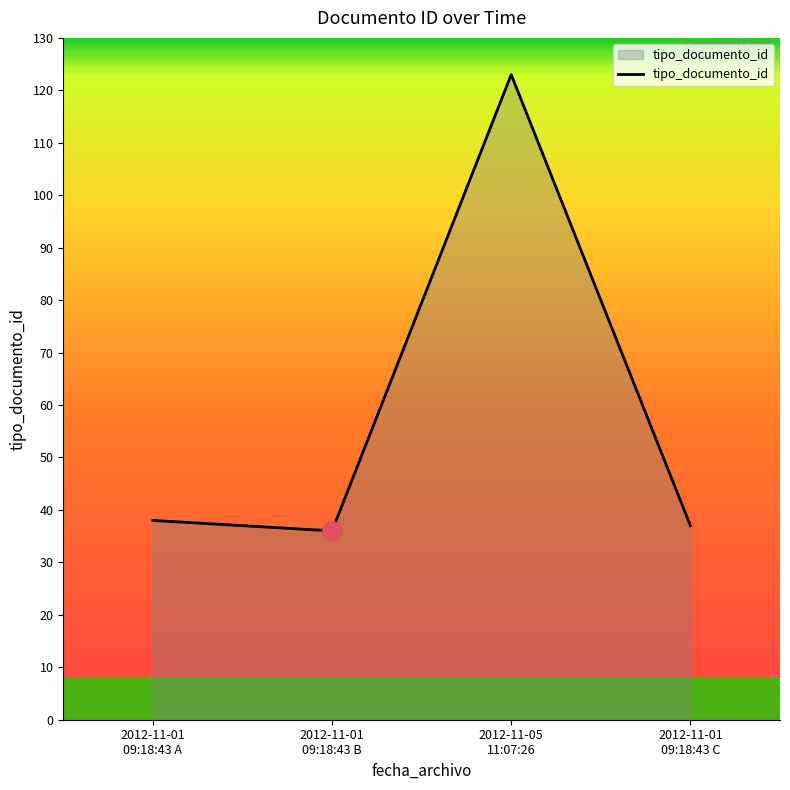

What position from the left is 2012-11-05
11:07:26?

3